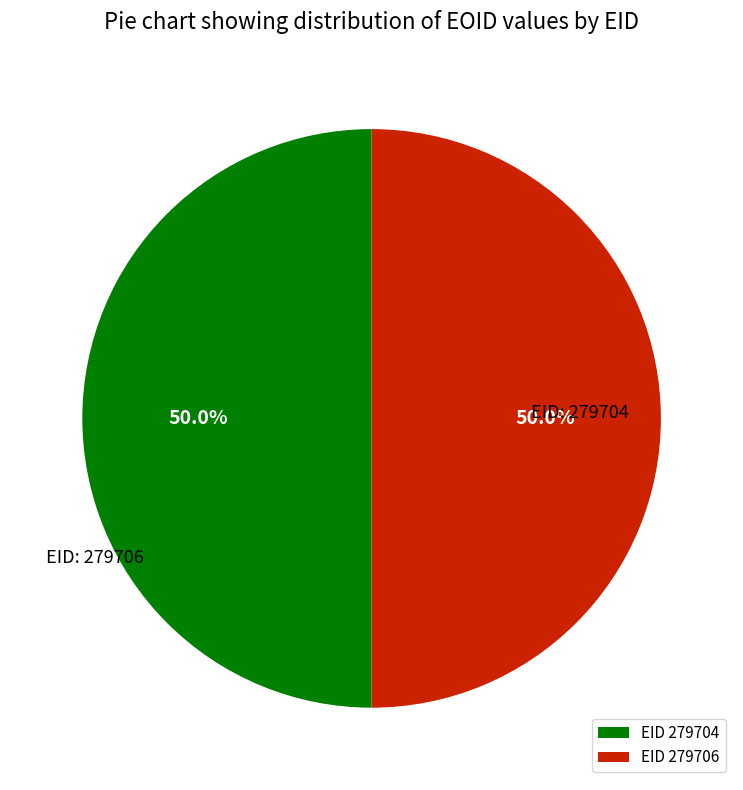

What percentage do EID 279704 and EID 279706 together represent?

100.0%